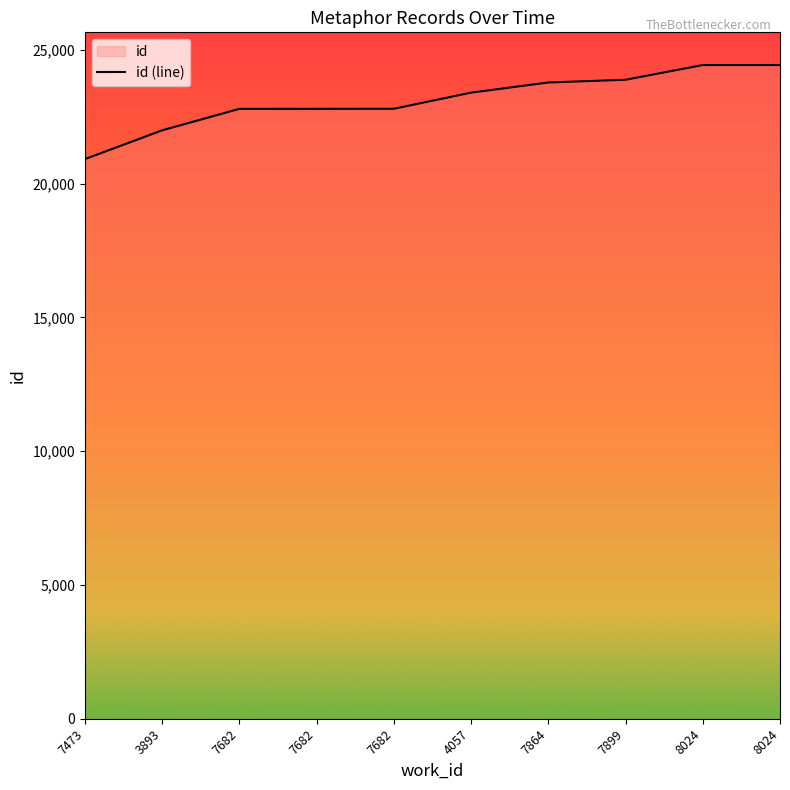

What is the sum of the values at 7682 and 7473?

43705